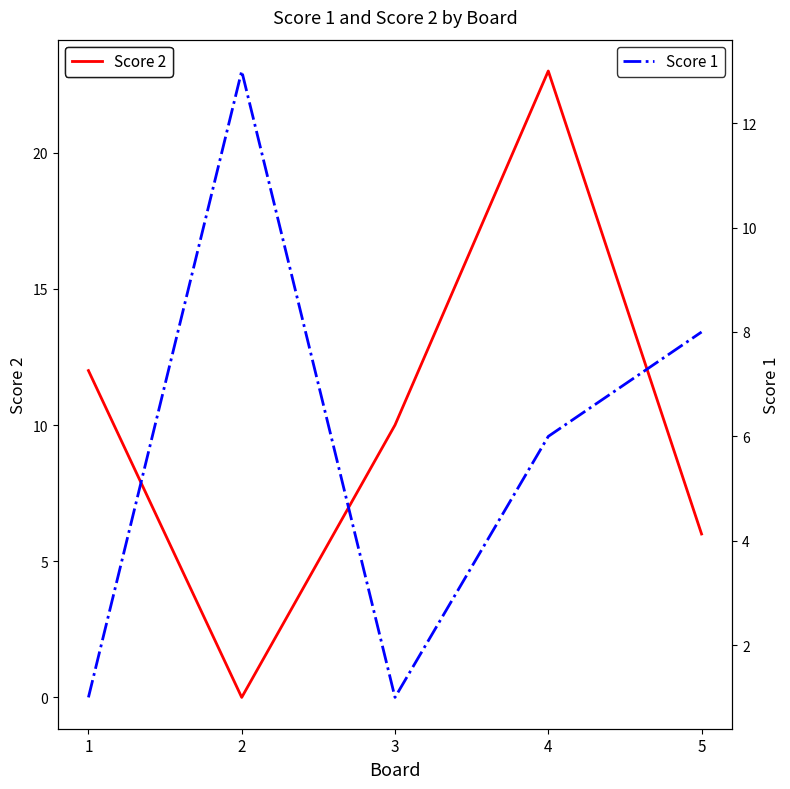

True or false: Score 2 has more than 0 points higher than both neighbors.

True